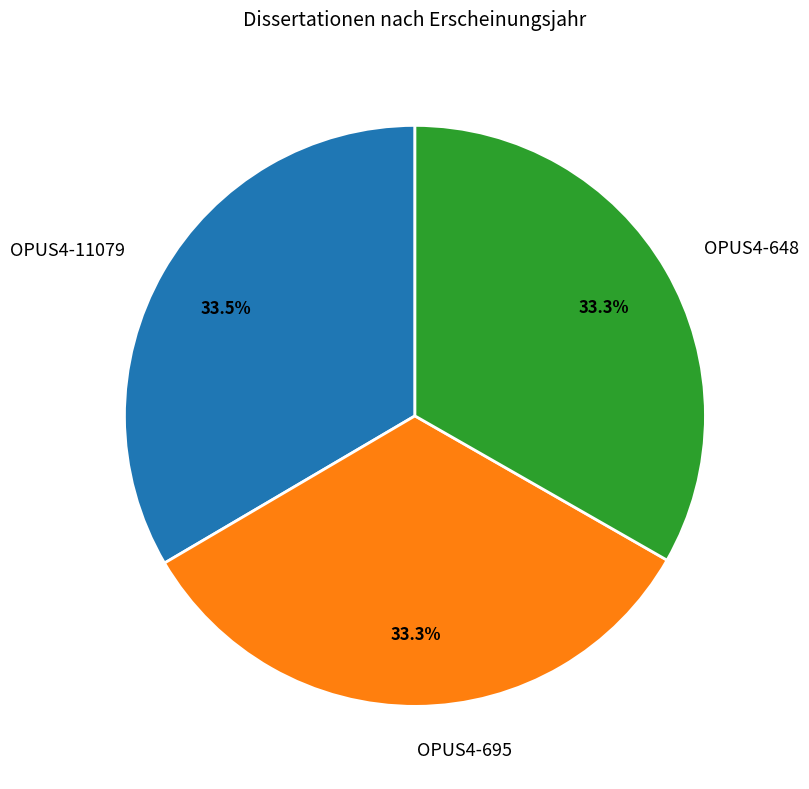

How much of the chart is everything except OPUS4-11079?

66.5%